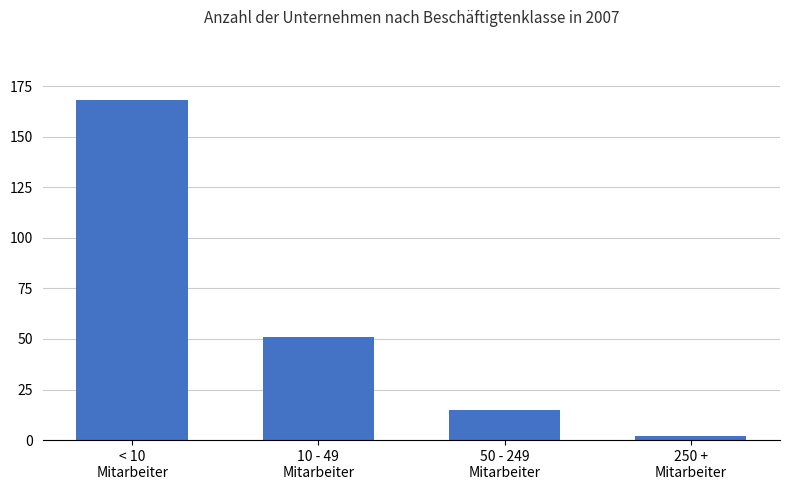

Does the chart contain stacked bars?

No